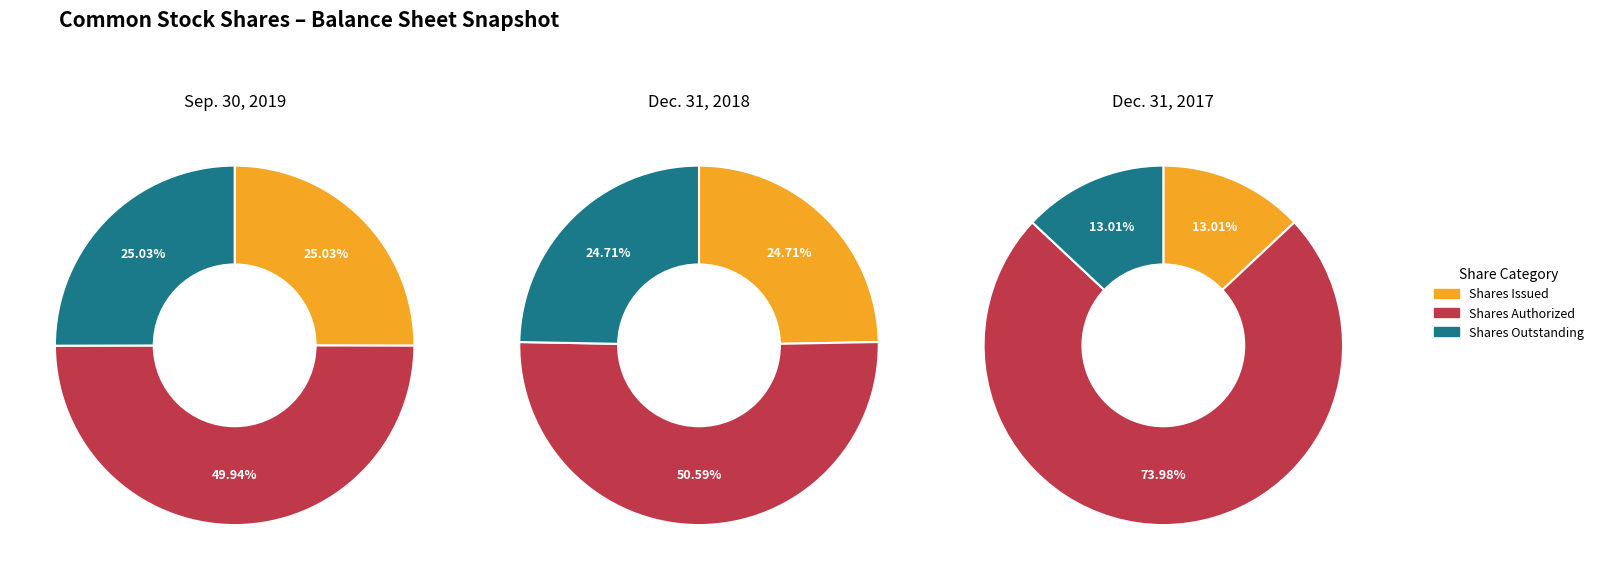

Count the number of slices in the pie.

3